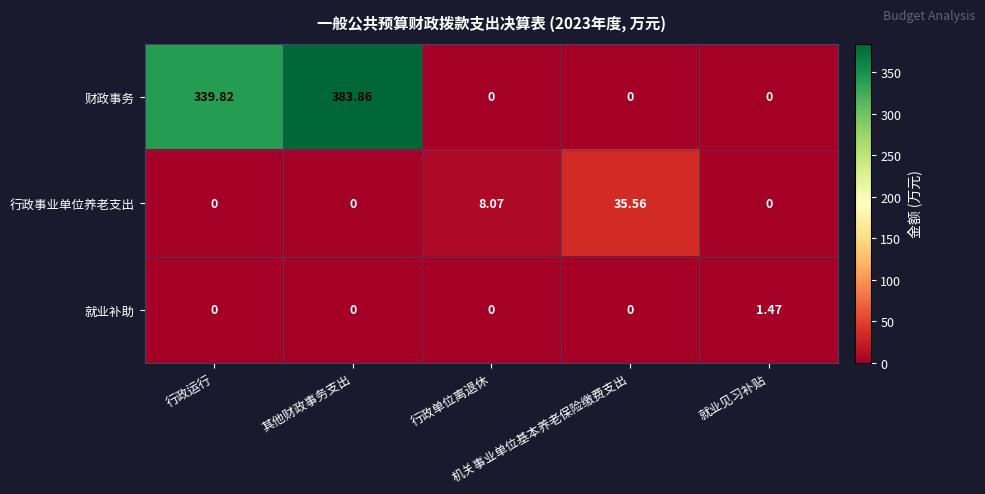

Rank the series by their maximum value, from lowest to highest.

就业补助, 行政事业单位养老支出, 财政事务